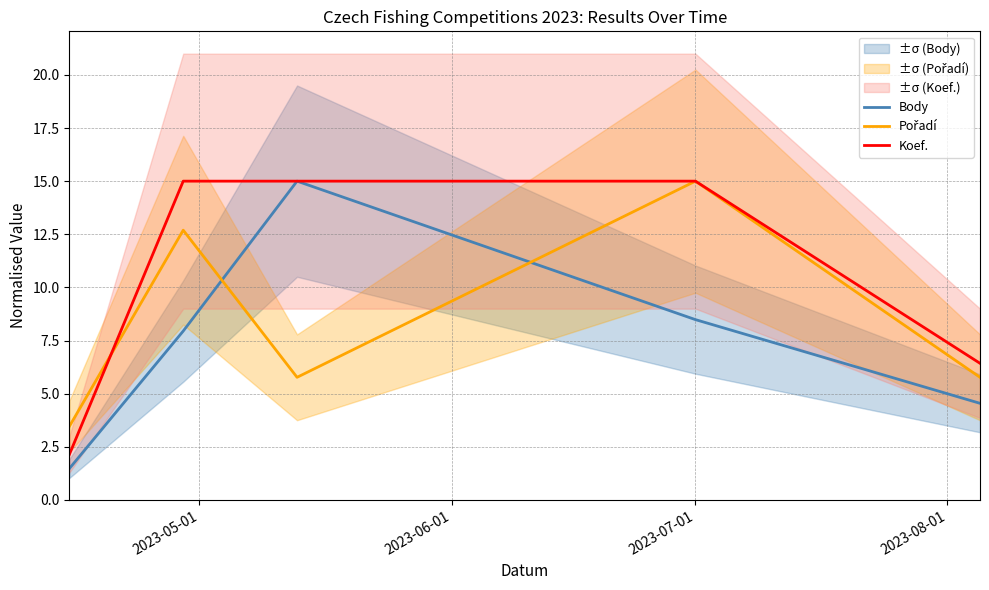

What is the maximum value for Body?

15.0